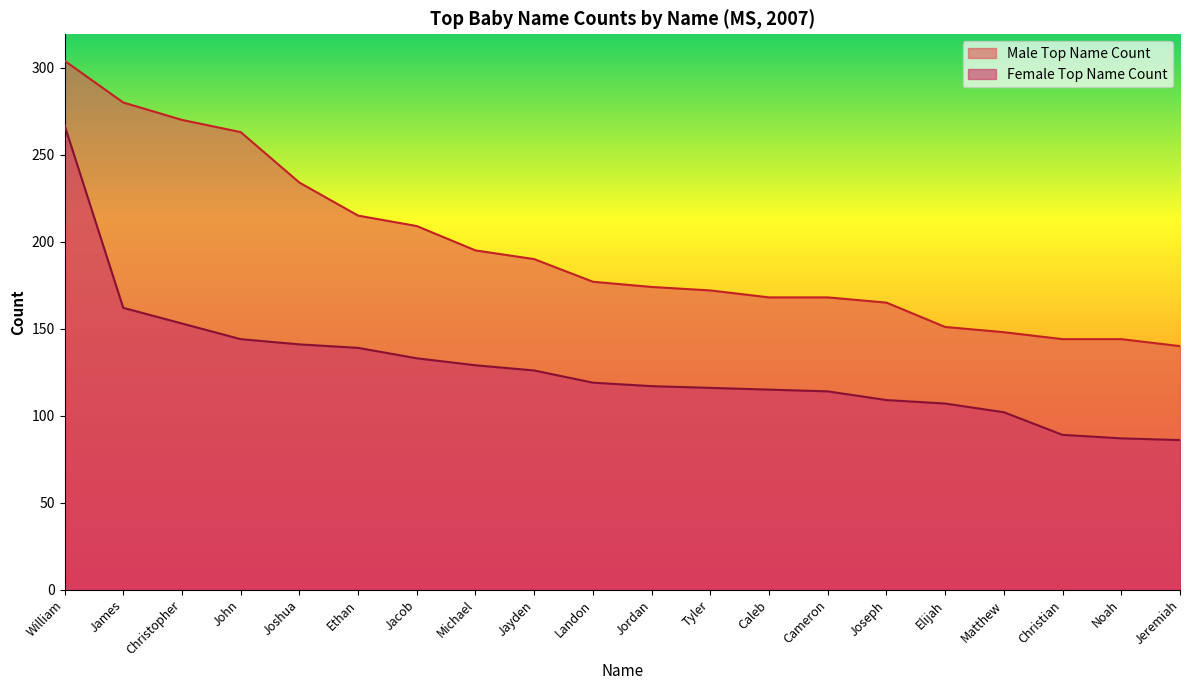

The Female Top Name Count series shows 141 at Joshua. True or false?

True